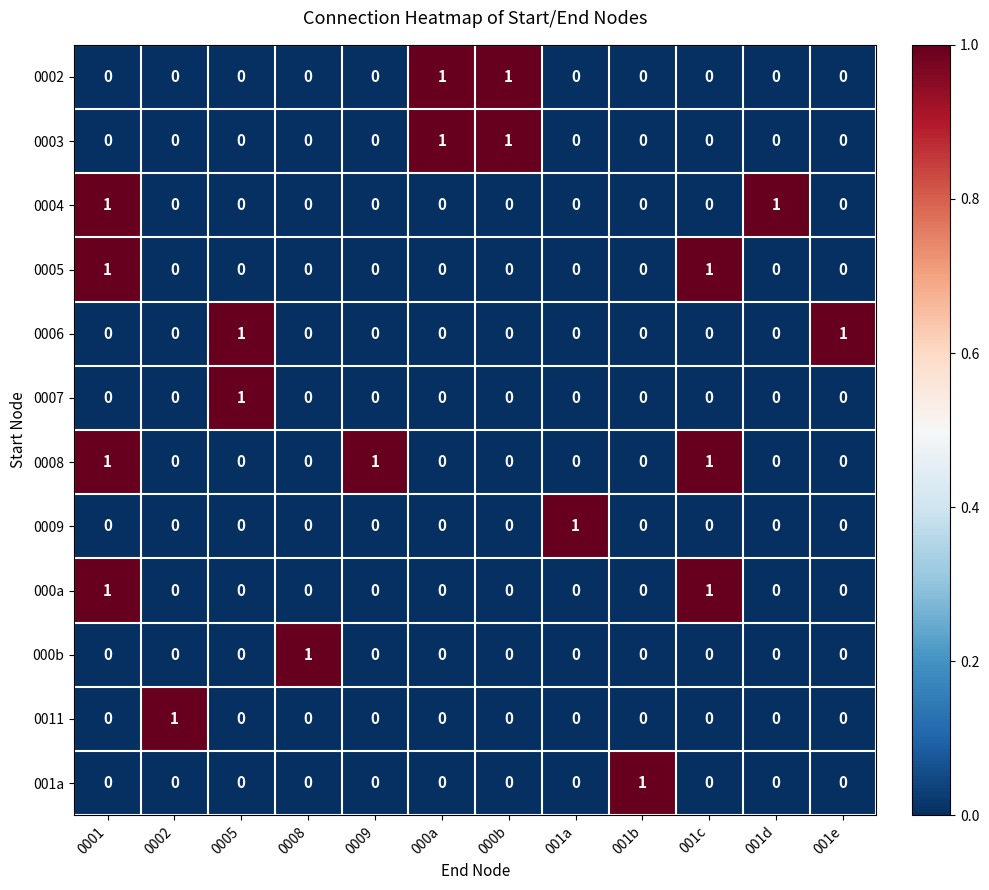

Count the 001a values in the range 0 to 1.

12